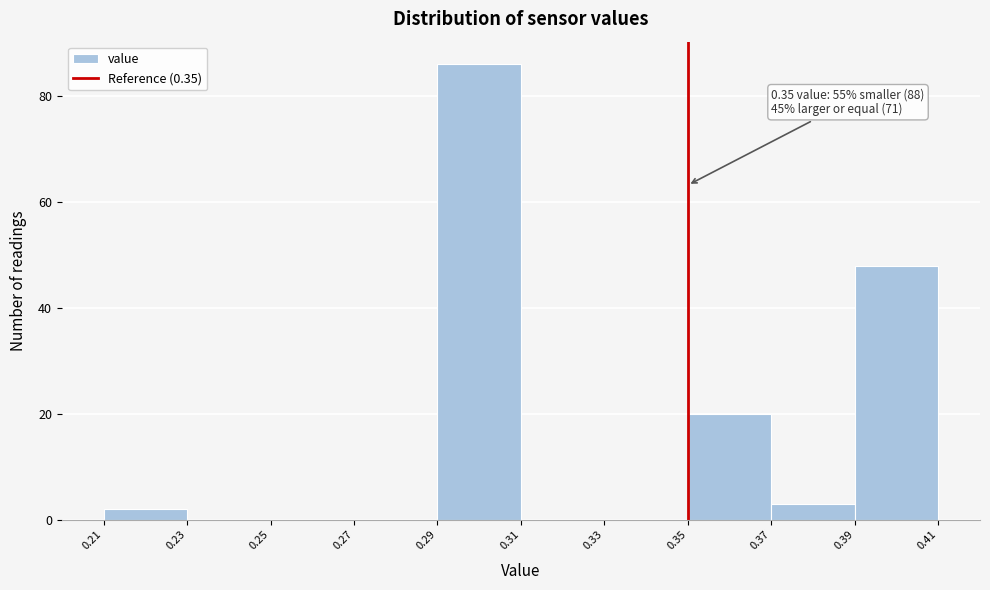

Over which range of the x-axis is the bar tallest?

0.29 to 0.31